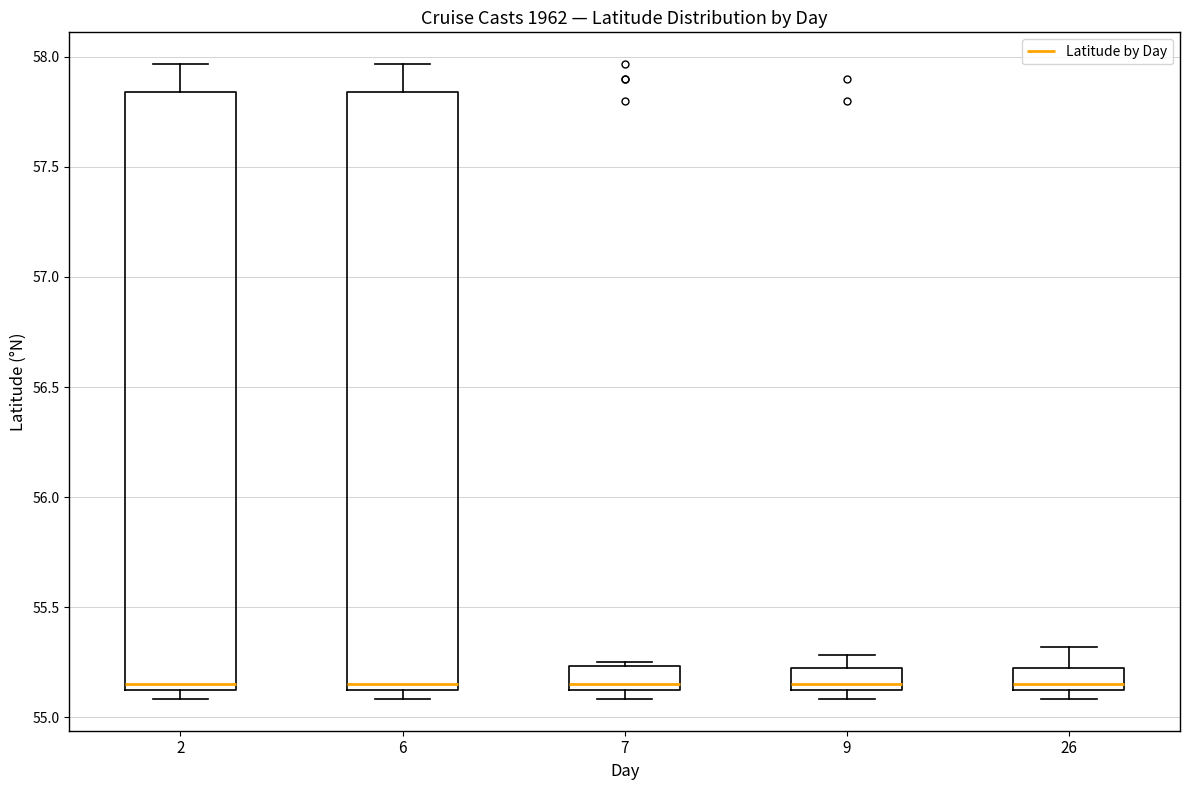

Reading left to right, read every box against the y-axis: the position of its median line, the range the box covers, and the ends of its whiskers. The values are not printed on the chart, so give them approximately, as read against the axis.

2: median 55.15 (just above the box's lower edge), box 55.15 to 57.85, whiskers 55.10 to 57.95
6: median 55.15 (just above the box's lower edge), box 55.15 to 57.85, whiskers 55.10 to 57.95
7: median 55.15 (just above the box's lower edge), box 55.15 to 55.25, whiskers 55.10 to 55.25 (just above the box's upper edge)
9: median 55.15 (just above the box's lower edge), box 55.15 to 55.25, whiskers 55.10 to 55.30
26: median 55.15 (just above the box's lower edge), box 55.15 to 55.25, whiskers 55.10 to 55.30